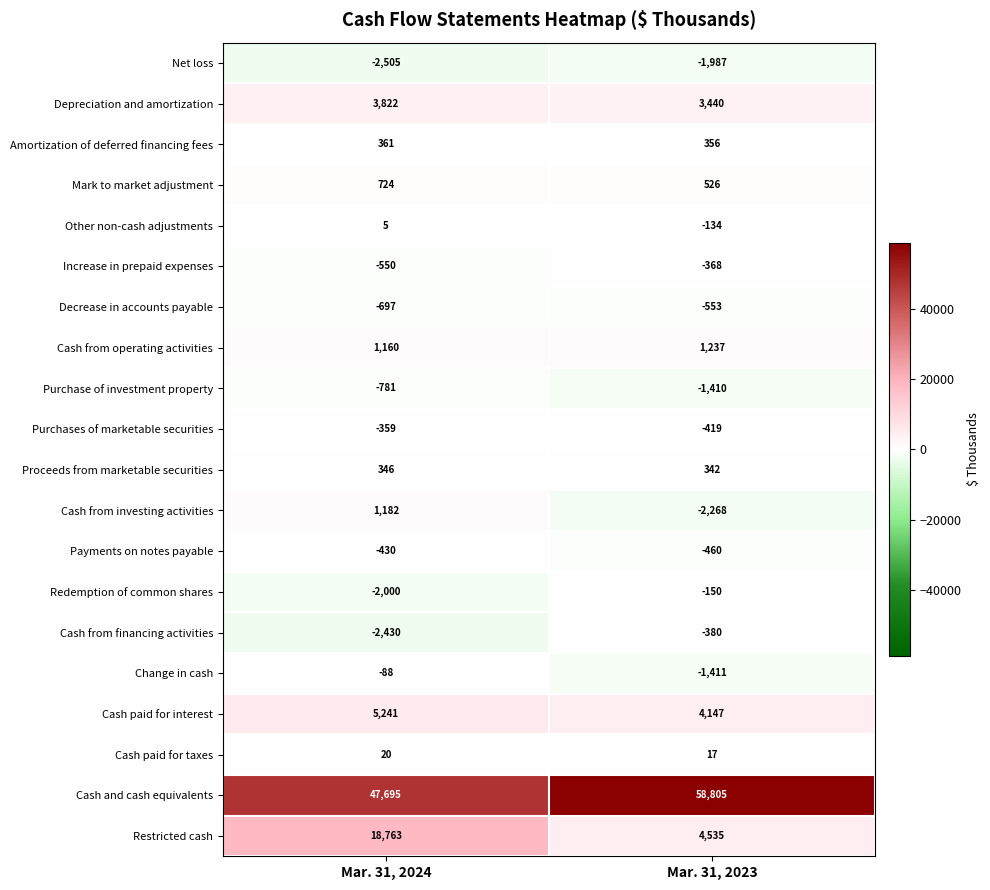

At Mar. 31, 2024, list the series in order from smallest to largest.

Net loss, Cash from financing activities, Redemption of common shares, Purchase of investment property, Decrease in accounts payable, Increase in prepaid expenses, Payments on notes payable, Purchases of marketable securities, Change in cash, Other non-cash adjustments, Cash paid for taxes, Proceeds from marketable securities, Amortization of deferred financing fees, Mark to market adjustment, Cash from operating activities, Cash from investing activities, Depreciation and amortization, Cash paid for interest, Restricted cash, Cash and cash equivalents